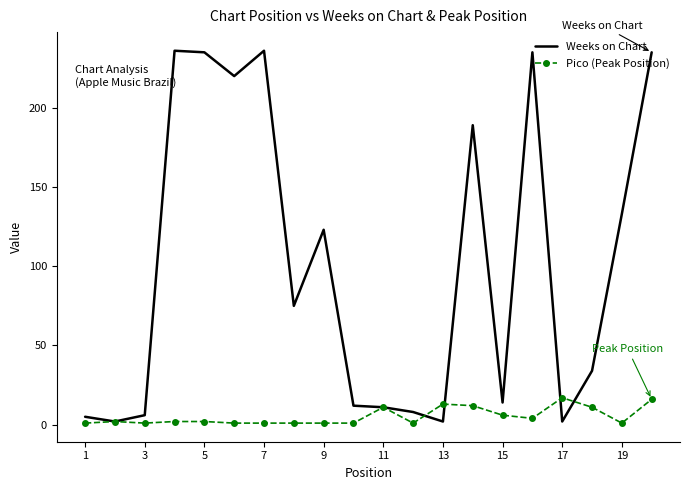

Which series has the largest range (max minus min)?

Weeks on Chart